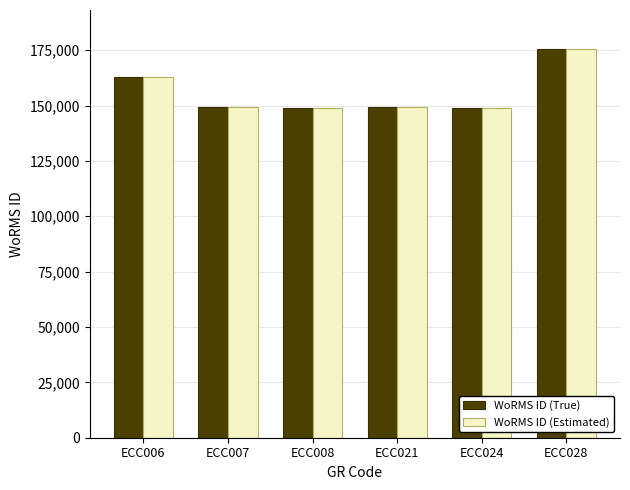

At which category is the sum across all series the highest?

ECC028